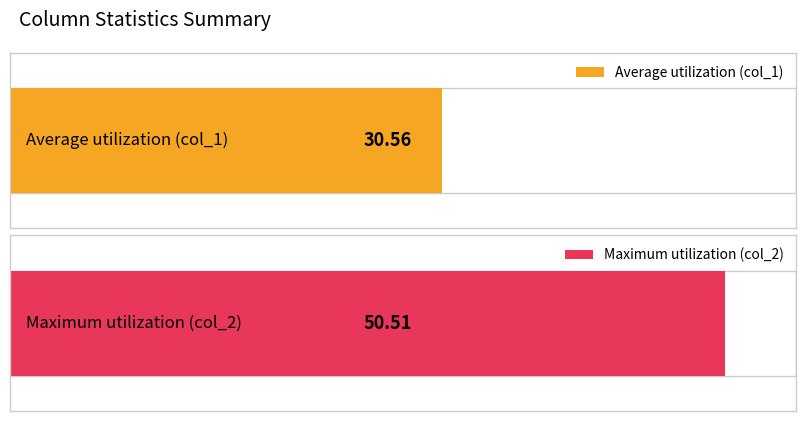

Which series has the largest total across all categories?

col_2